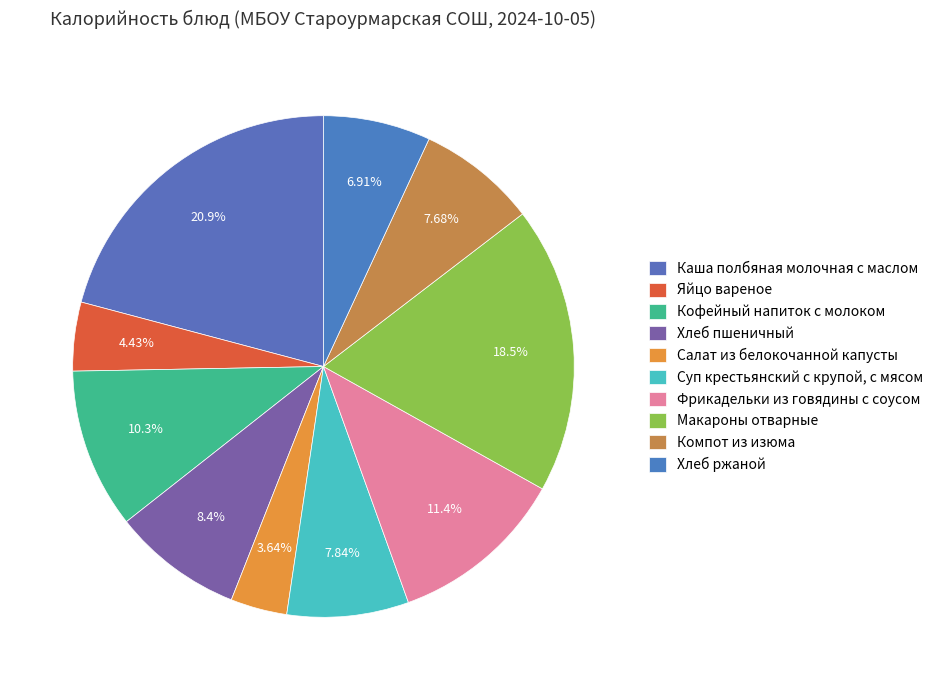

Rank the categories by value from lowest to highest.

Салат из белокочанной капусты, Яйцо вареное, Хлеб ржаной, Компот из изюма, Суп крестьянский с крупой, с мясом, Хлеб пшеничный, Кофейный напиток с молоком, Фрикадельки из говядины с соусом, Макароны отварные, Каша полбяная молочная с маслом